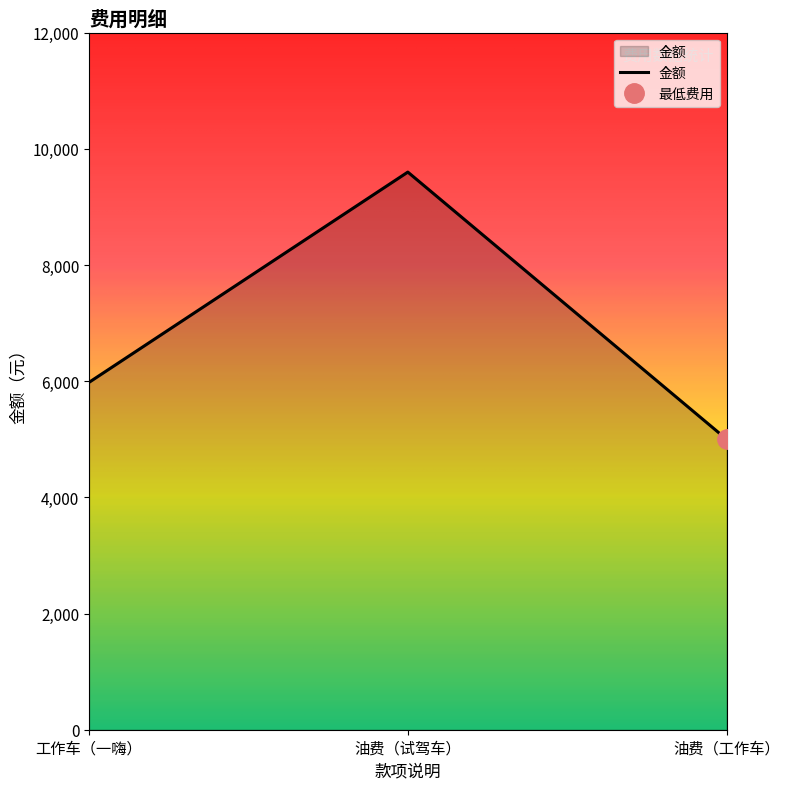

Approximately how many times larger is the value at 油费（工作车） compared to 工作车（一嗨）?

0.8